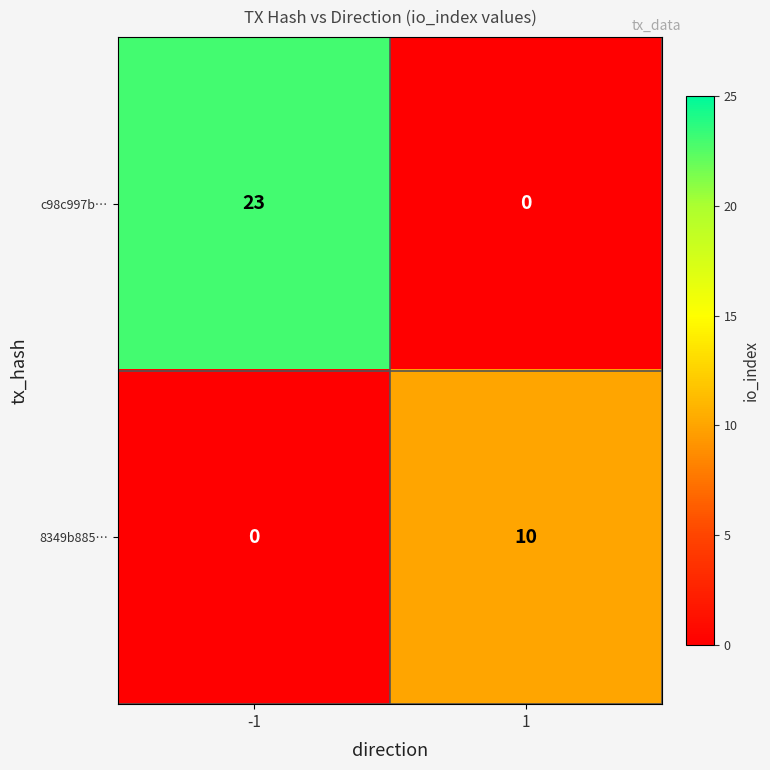

Which series has the largest range (max minus min)?

c98c997b…